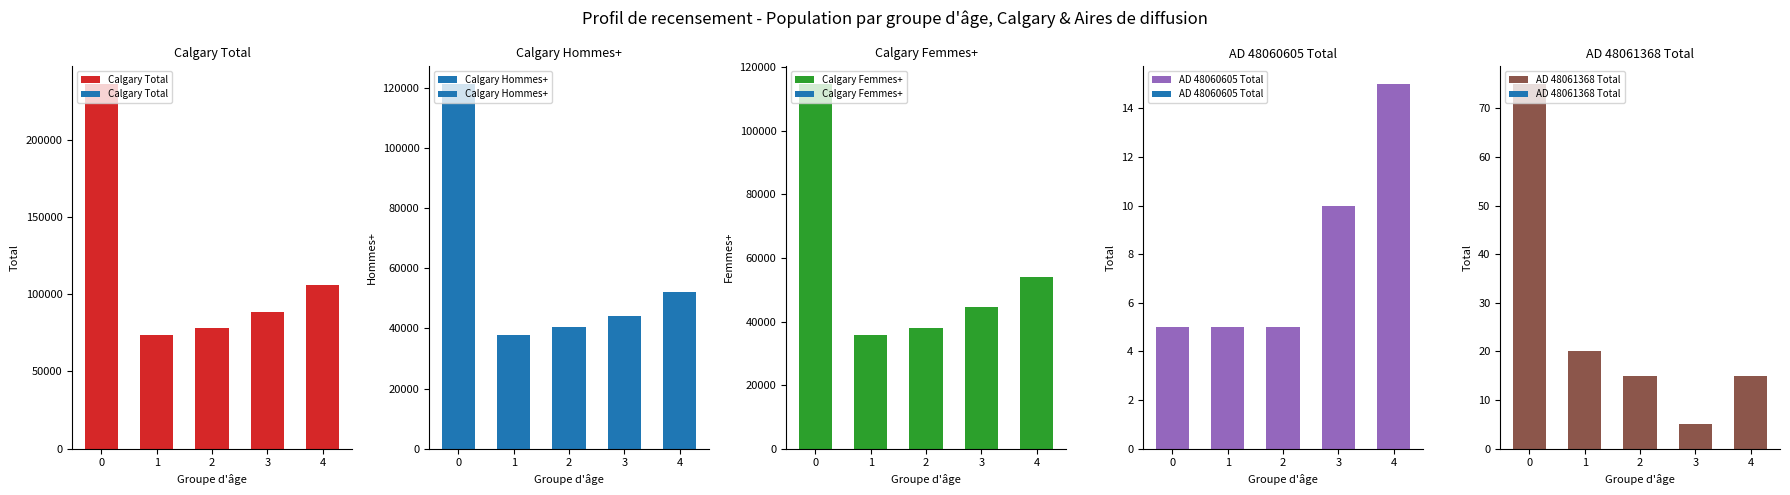

Which series changed the most between 0 and 2?

Calgary Total